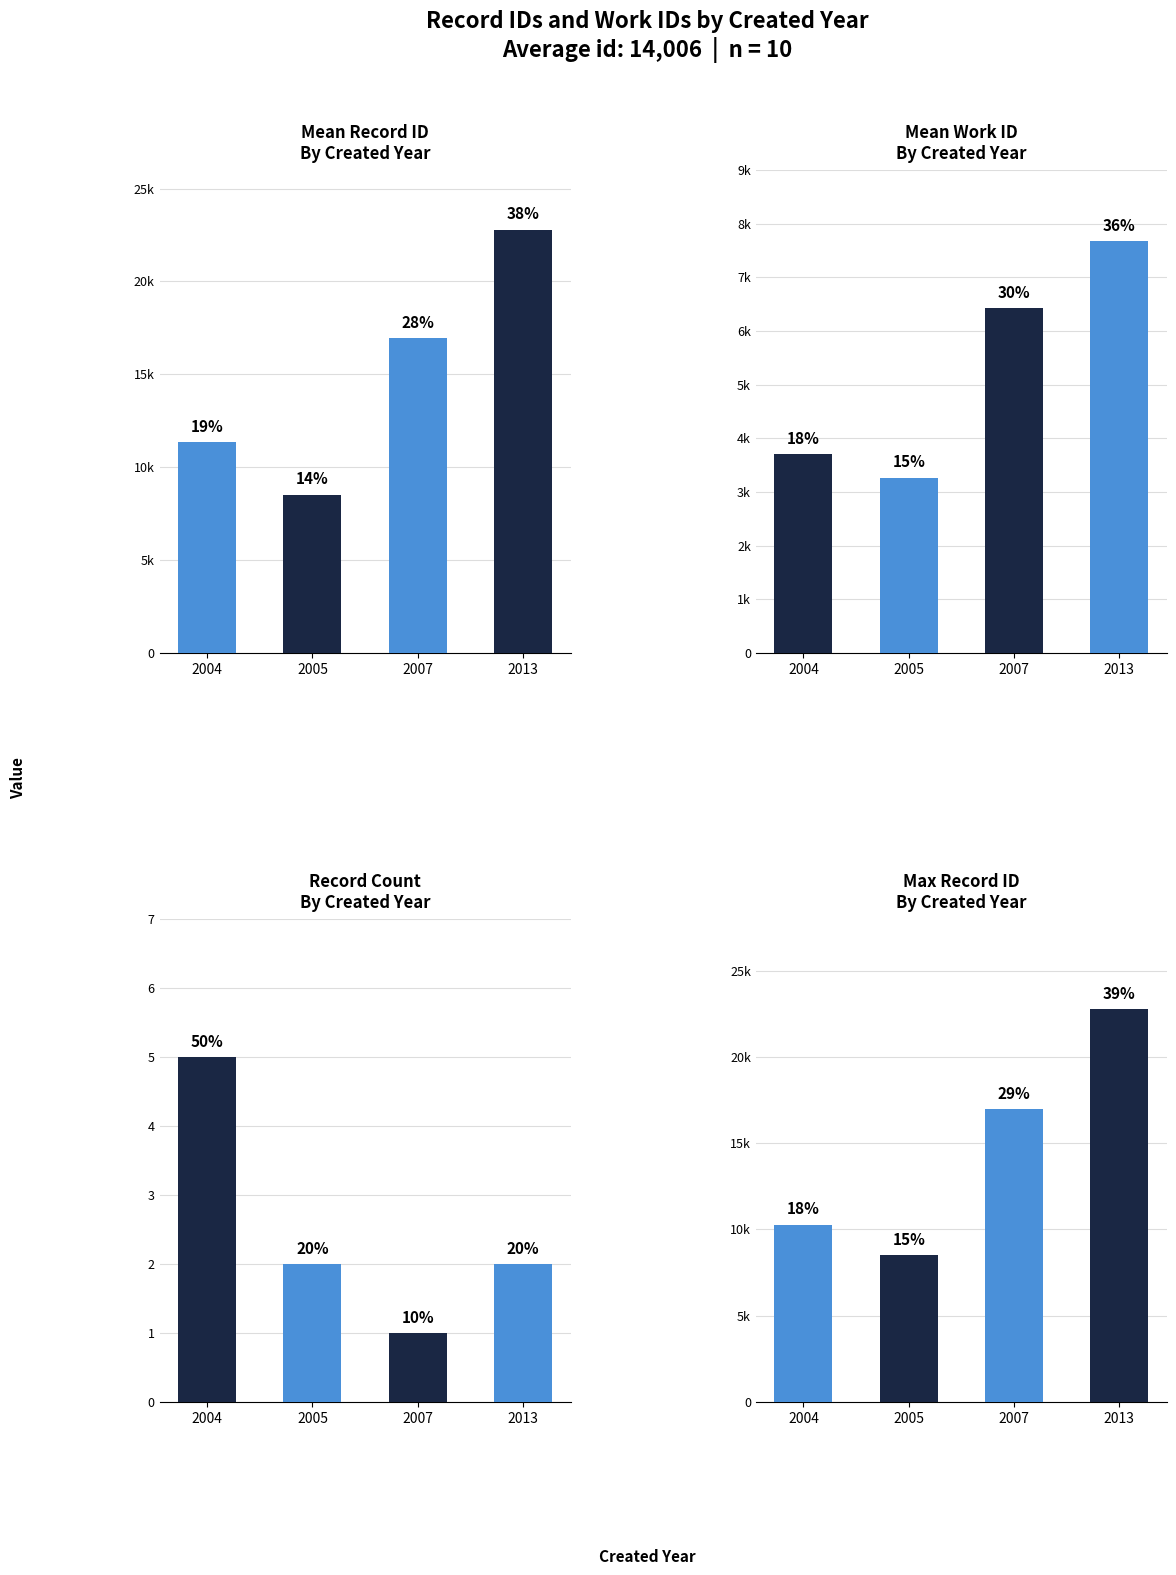

What is the sum of the Record Count
By Created Year values at 2013 and 2007?

3.0